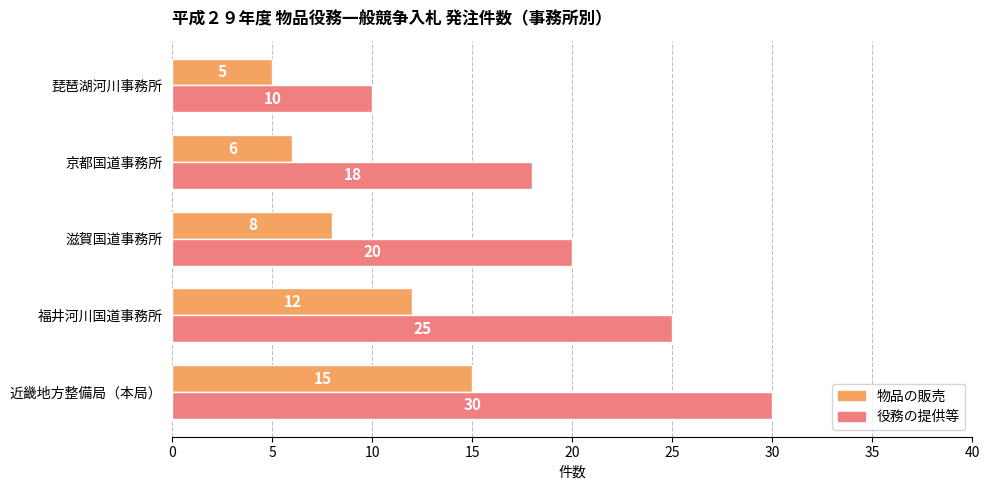

What value does the 役務の提供等 series have at 近畿地方整備局（本局）, to the nearest 10?

30